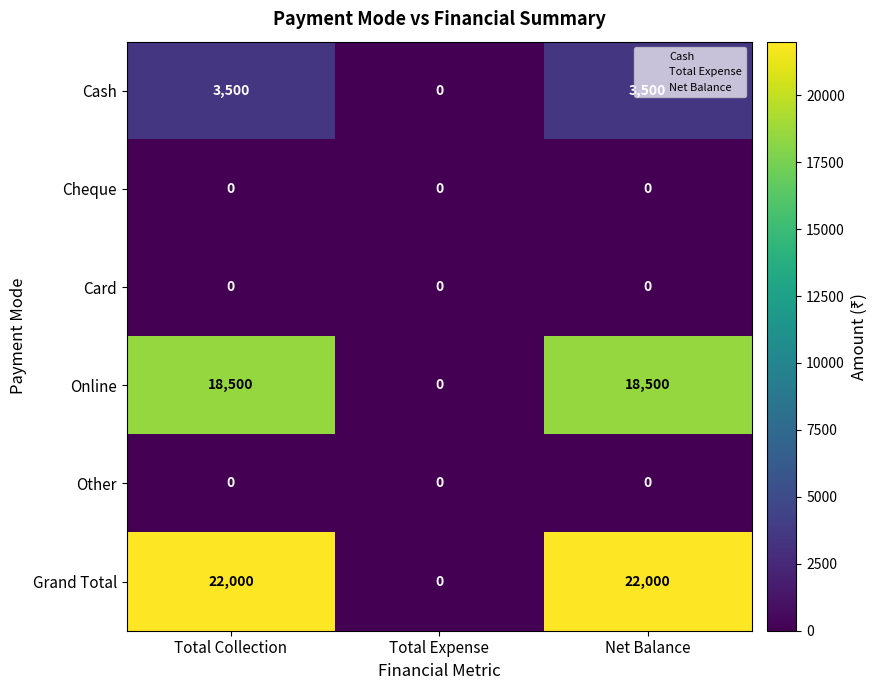

Which series changed the most between Total Collection and Total Expense?

Grand Total